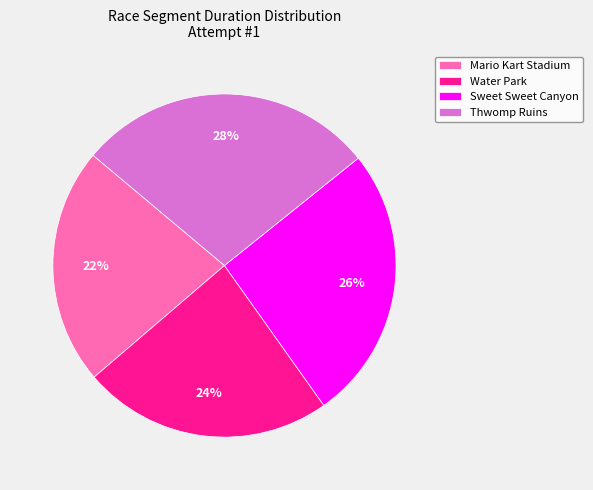

True or false: Mario Kart Stadium accounts for 36% of the total.

False